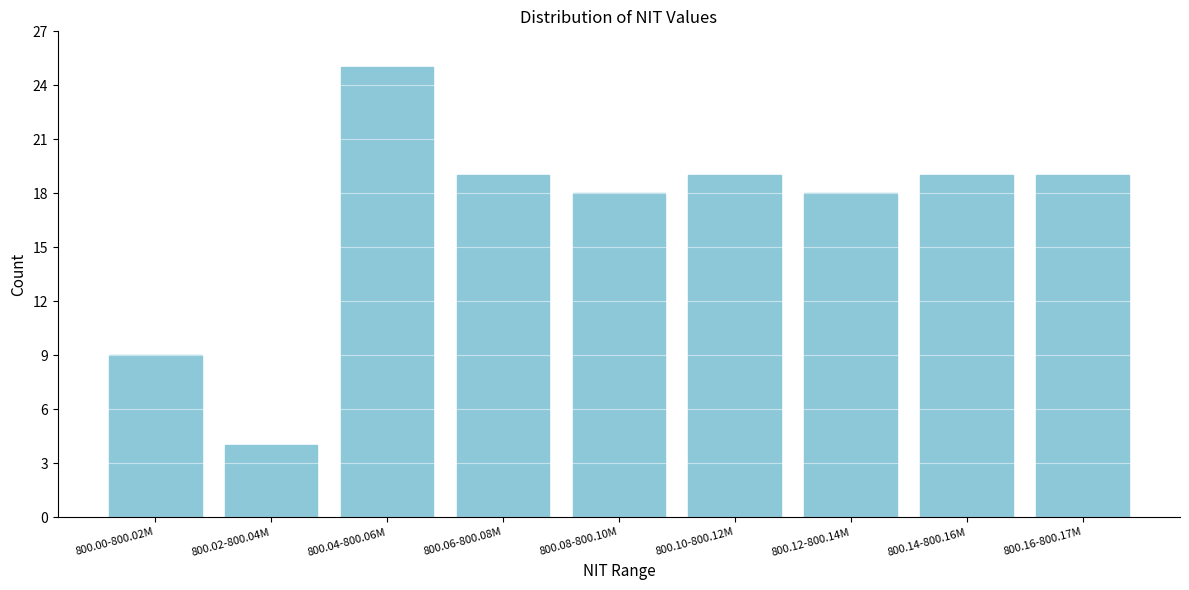

Reading left to right, transcribe all the data shown in this chart.

800.00-800.02M=9	800.02-800.04M=4	800.04-800.06M=25	800.06-800.08M=19	800.08-800.10M=18	800.10-800.12M=19	800.12-800.14M=18	800.14-800.16M=19	800.16-800.17M=19